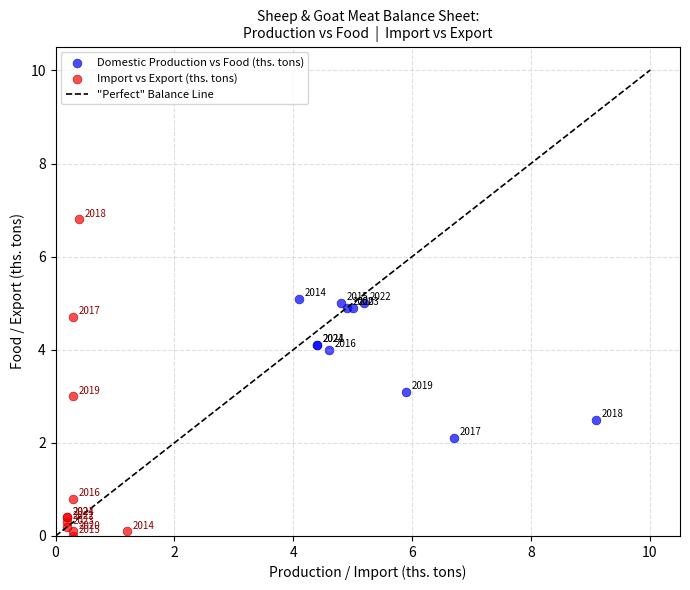

Which series contains the highest Y value?

Import vs Export (ths. tons)